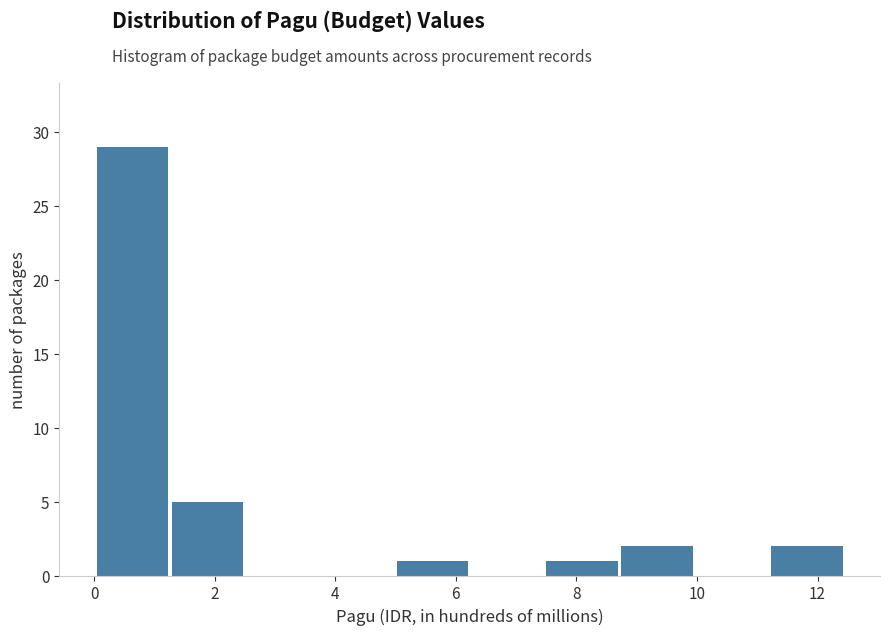

How tall is the bar that spans 8.8 to 10.0 on the x-axis? Neither the bar edges nor the heights are printed on the chart, so give them approximately, as read against the axes.

2